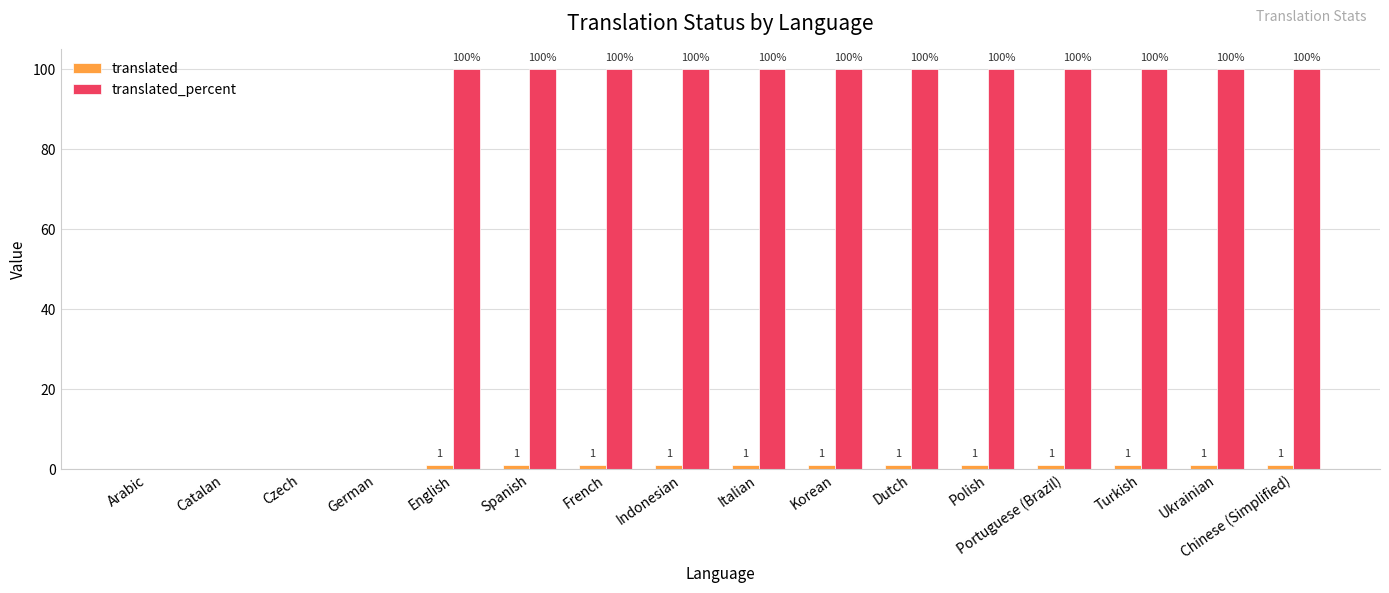

What is the total value across all series at Korean?

101